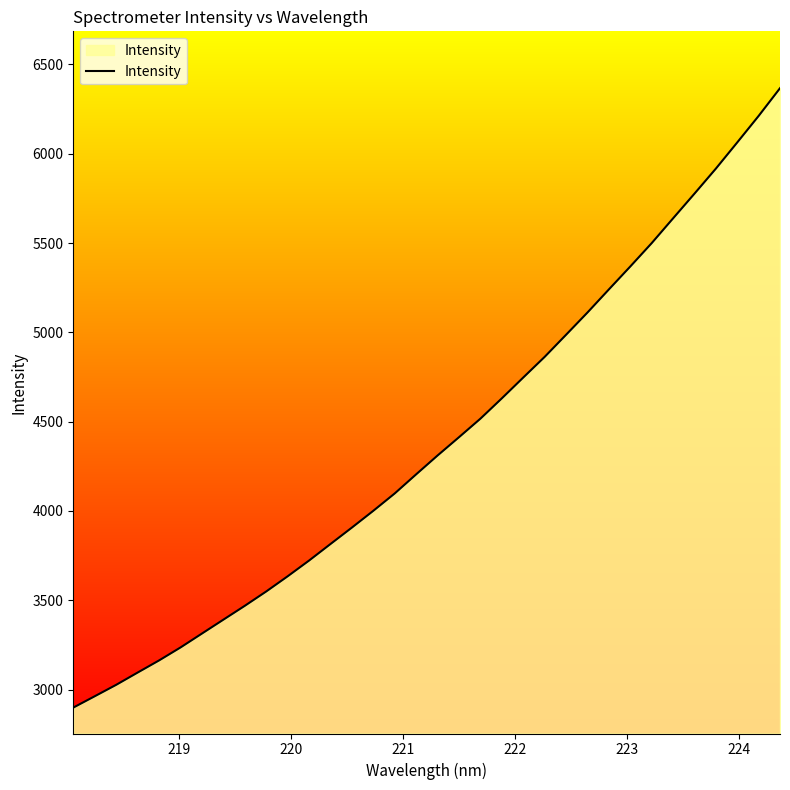

What is the greatest value displayed?

6366.7